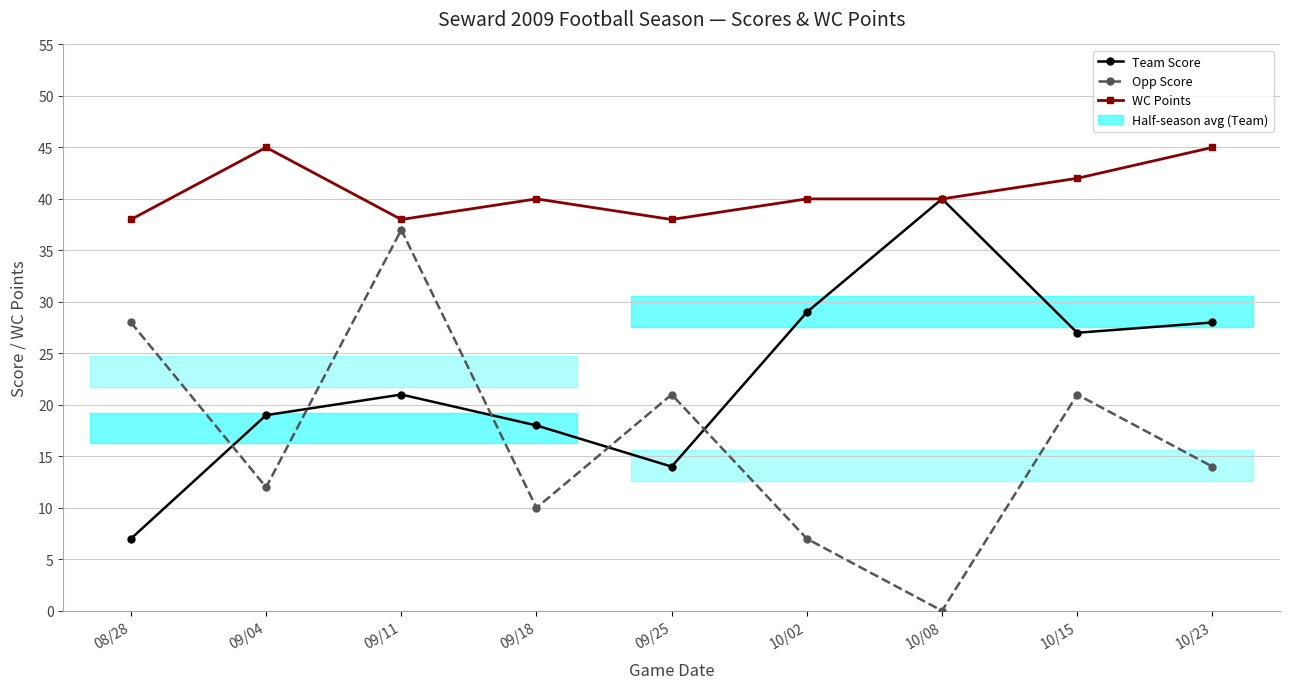

Which series has the largest range (max minus min)?

Opp Score